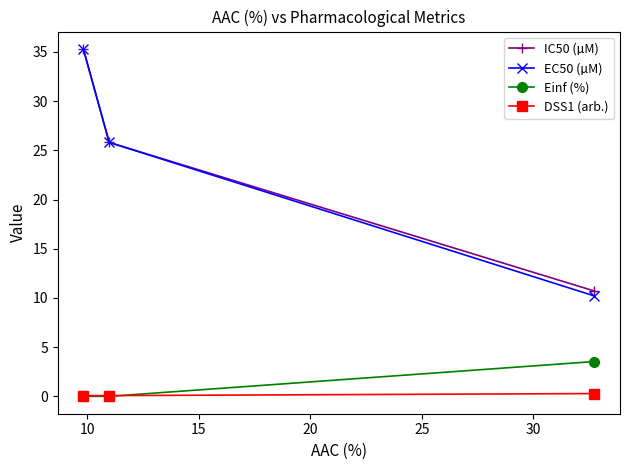

Count the number of data series in this chart.

4